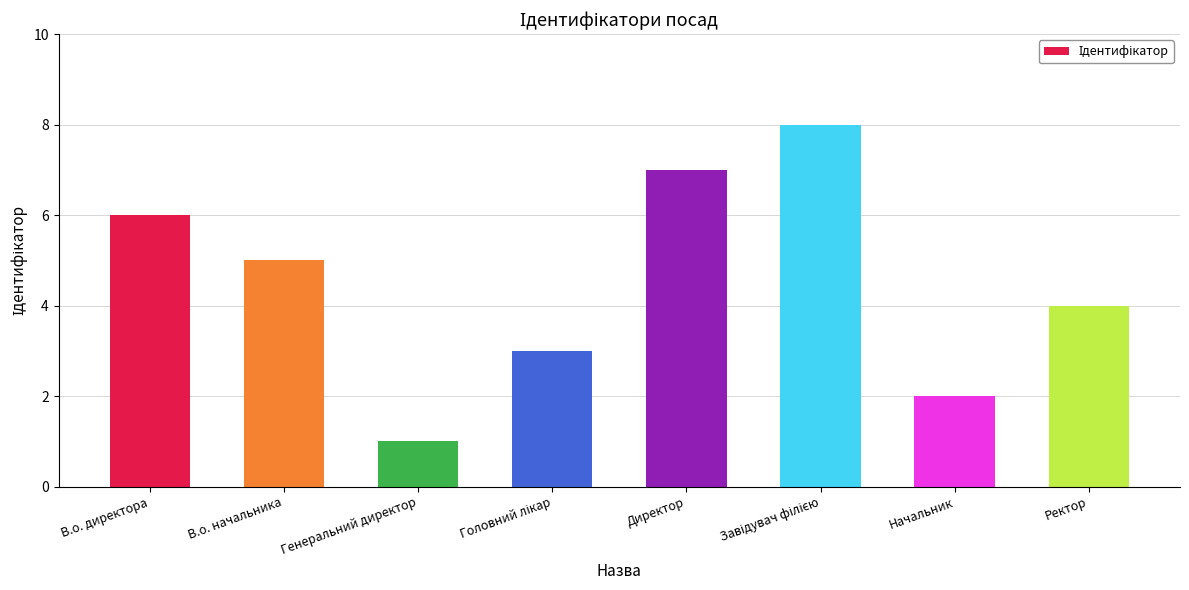

Where does the data first go above 5?

В.о. директора